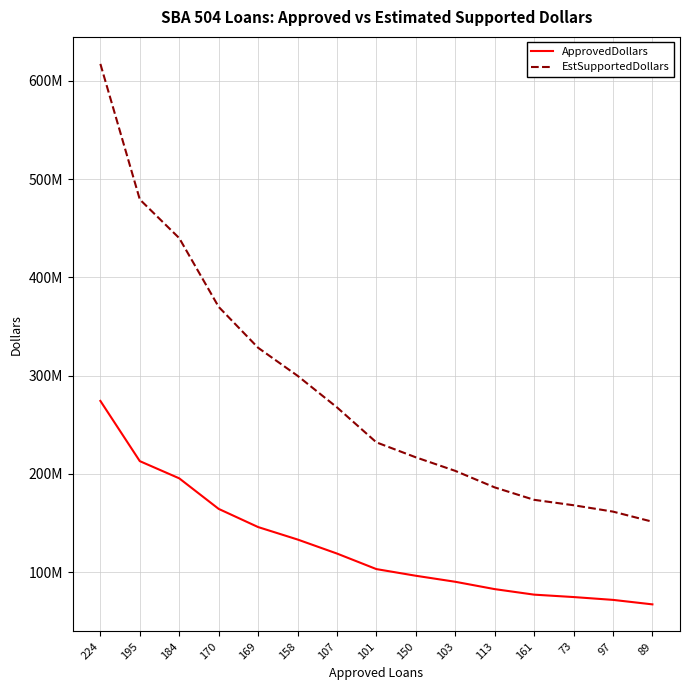

Is it true that ApprovedDollars equals 67288000 at 89?

True